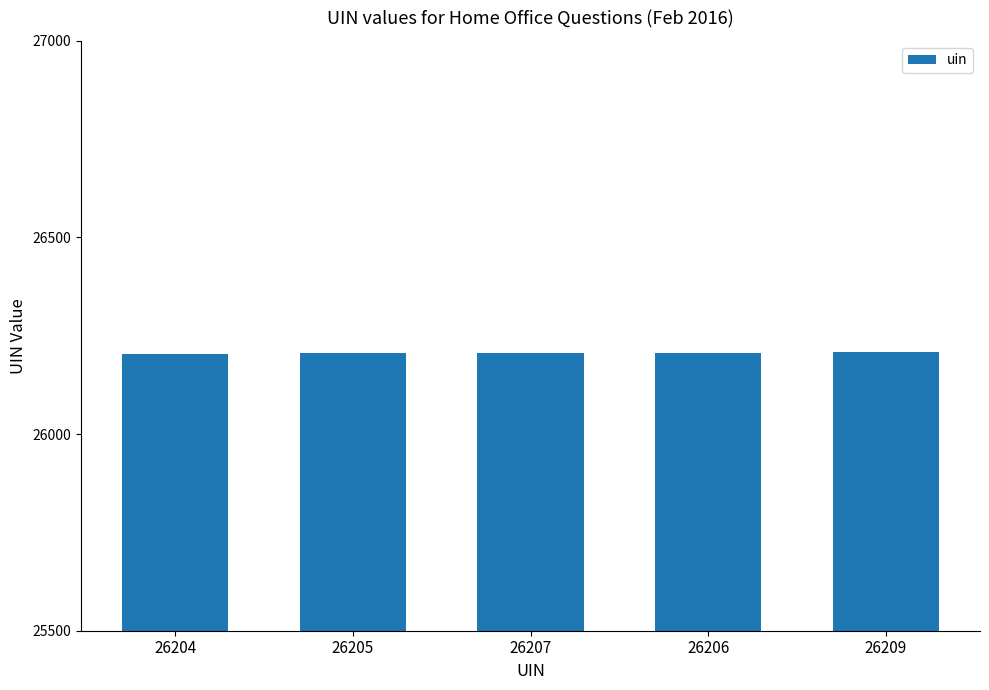

What is the change in value from 26205 to 26206?

+1